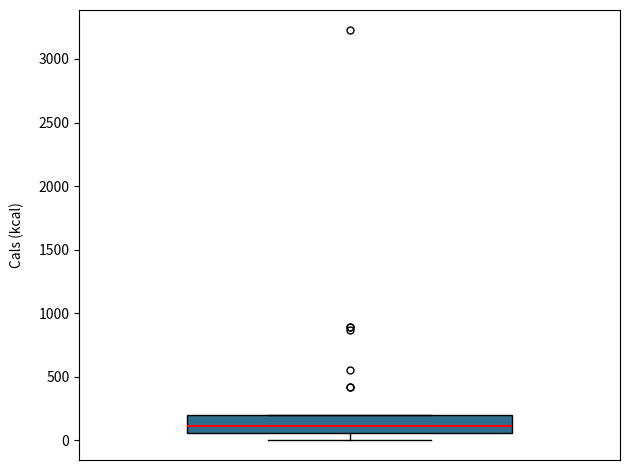

Read this box plot against the y-axis: the position of the median line, the range covered by the box, and the ends of both whiskers. The values are not printed on the chart, so give them approximately, as read against the axis.

median 100, box 50 to 200, whiskers 0 to 200